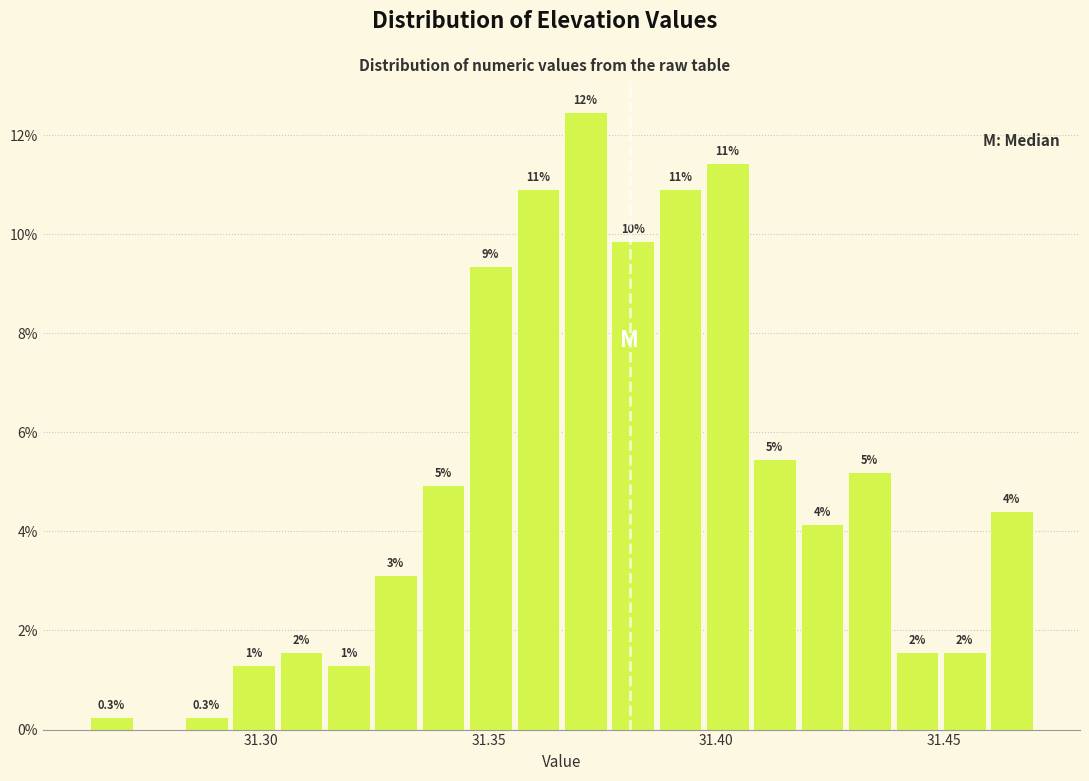

Read against the x-axis, roughly where is the centre of the tallest bar?

31.370